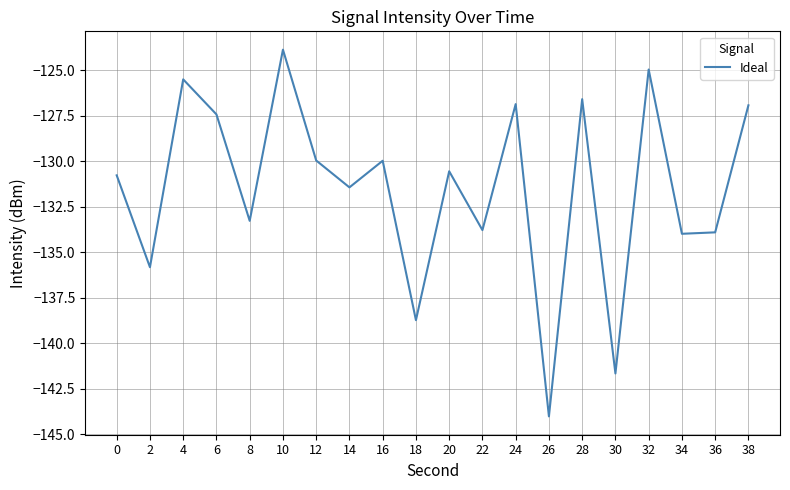

The value at 18 is -92.0. True or false?

False